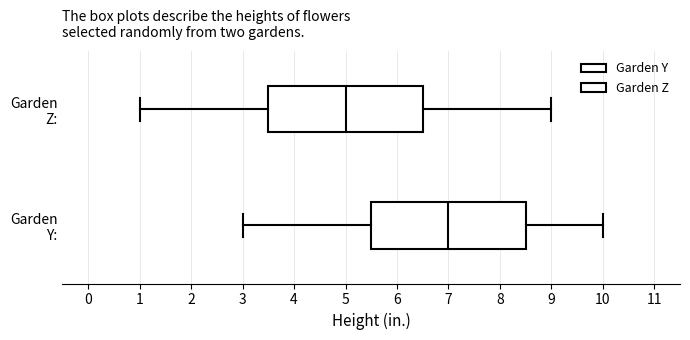

Reading bottom to top, read every box against the x-axis: the position of its median line, the range the box covers, and the ends of its whiskers. The values are not printed on the chart, so give them approximately, as read against the axis.

Garden Y:: median 7.0, box 5.5 to 8.5, whiskers 3.0 to 10.0
Garden Z:: median 5.0, box 3.5 to 6.5, whiskers 1.0 to 9.0